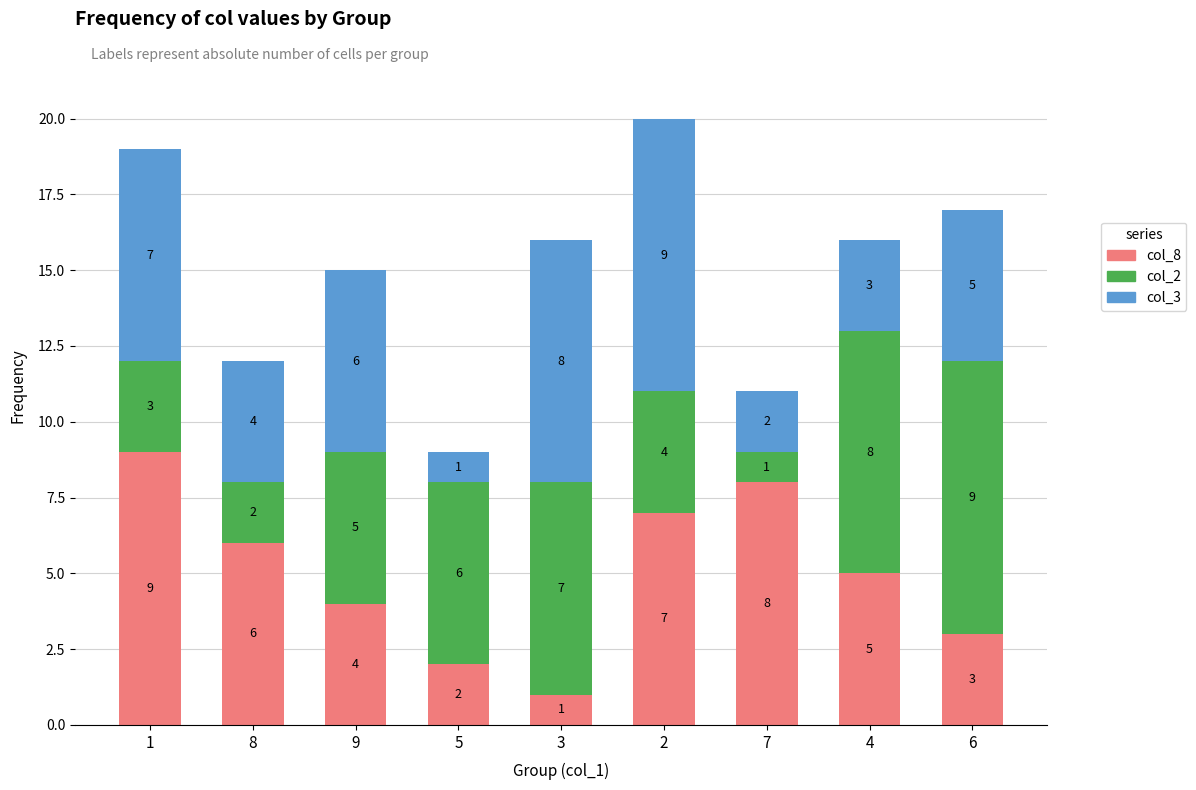

What is the average value of the col_8 series?

5